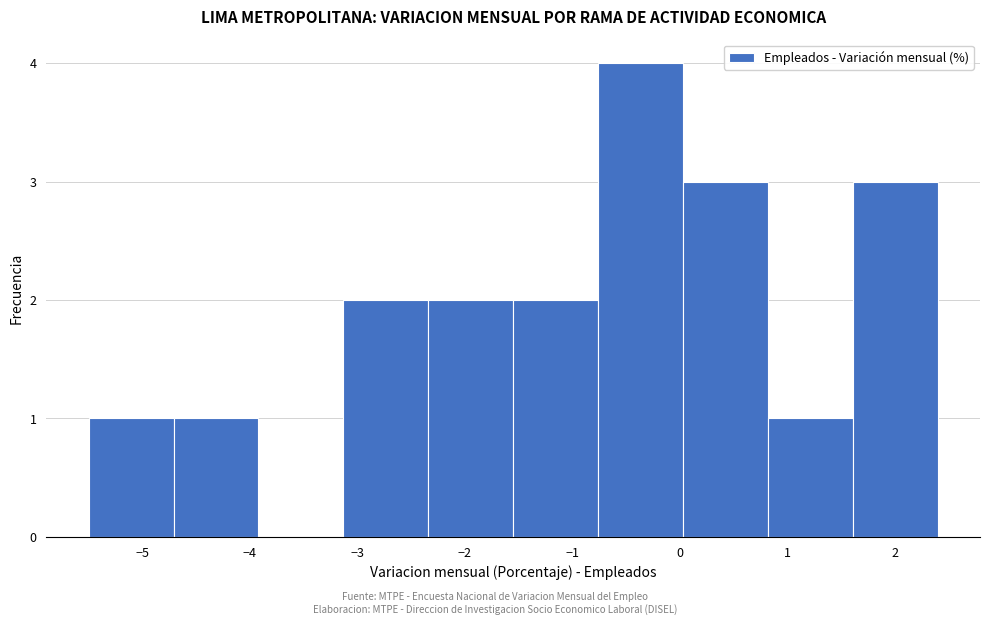

Reading left to right, transcribe this chart: for each bar, give the range it covers on the x-axis and its height. Neither the bar edges nor the heights are printed on the chart, so give them approximately, as read against the axes.

-5.50 to -4.71: 1
-4.71 to -3.92: 1
-3.92 to -3.13: 0
-3.13 to -2.34: 2
-2.34 to -1.55: 2
-1.55 to -0.76: 2
-0.76 to 0.03: 4
0.03 to 0.82: 3
0.82 to 1.61: 1
1.61 to 2.40: 3